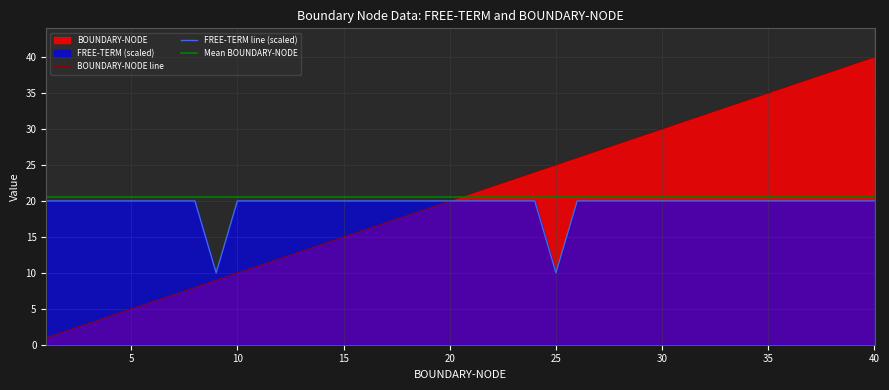

How many data points in FREE-TERM are less than 19?

2